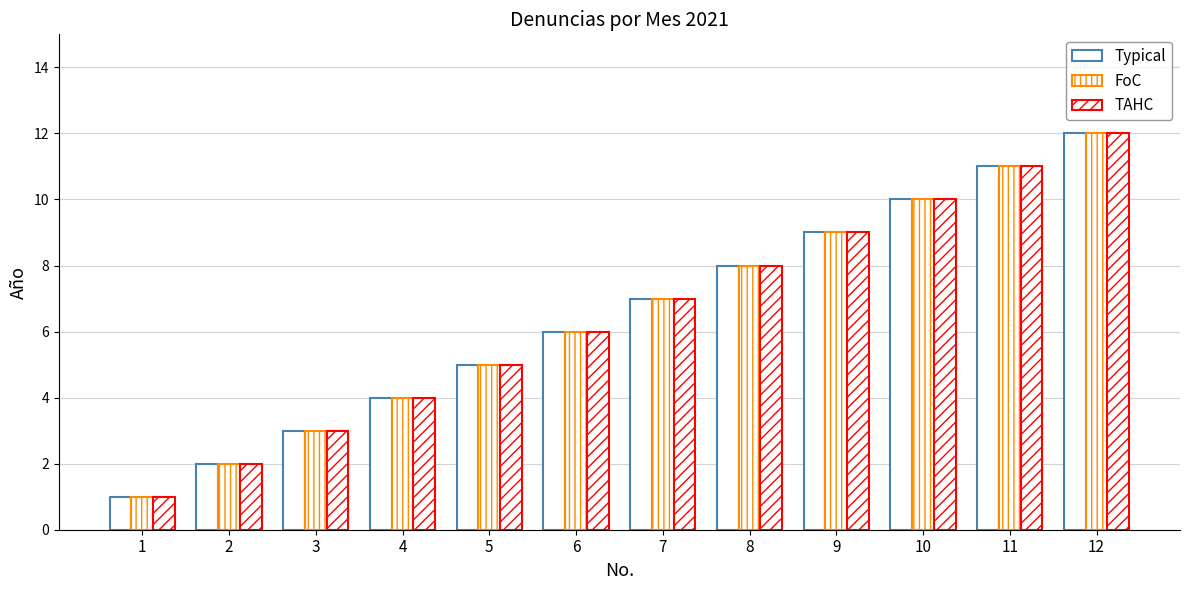

What is the average value of the TAHC series?

6